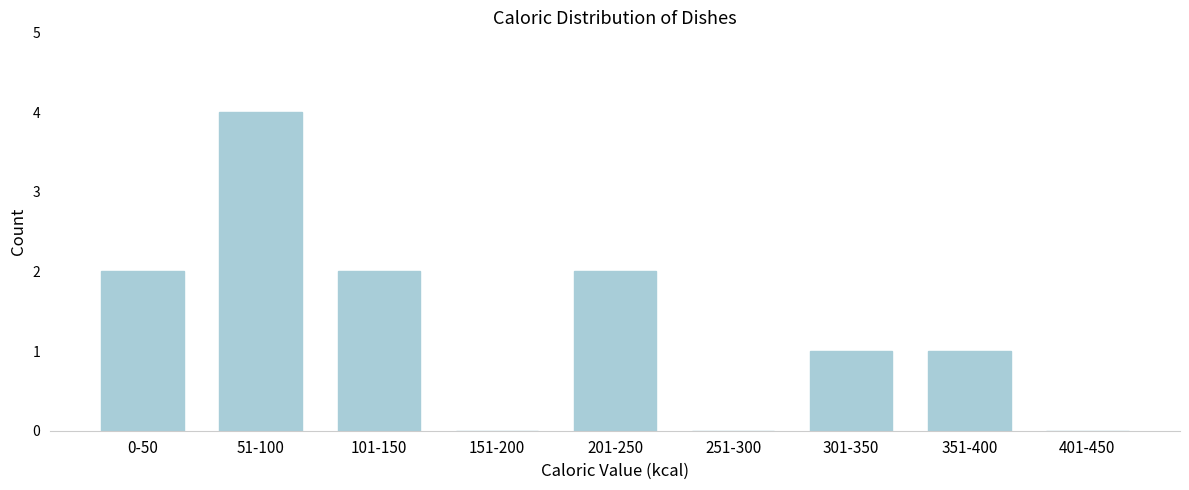

Reading left to right, extract all data points from this chart.

0-50=2	51-100=4	101-150=2	151-200=0	201-250=2	251-300=0	301-350=1	351-400=1	401-450=0